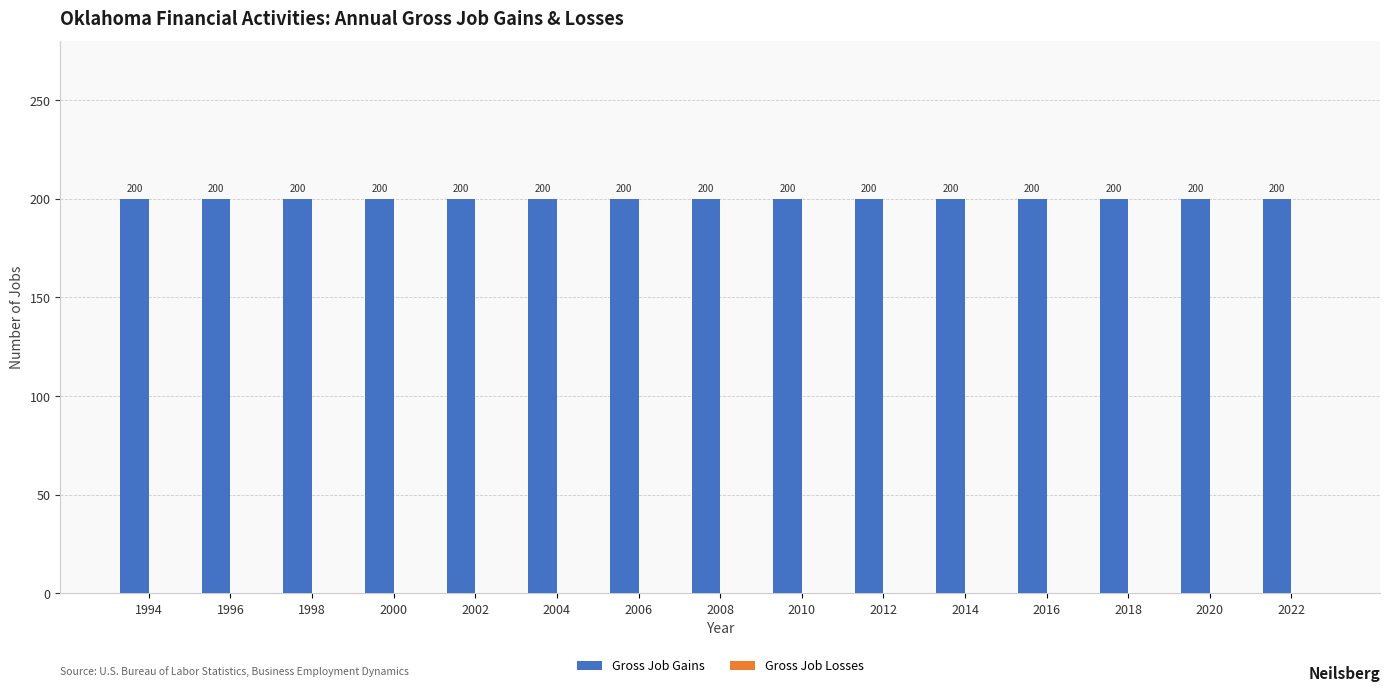

Reading left to right, extract all data points from this chart.

Gross Job Gains: 200	200	200	200	200	200	200	200	200	200	200	200	200	200	200
Gross Job Losses: 0	0	0	0	0	0	0	0	0	0	0	0	0	0	0